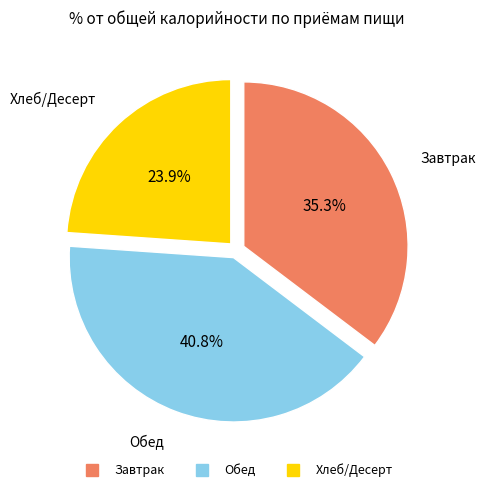

Does any single category account for the majority?

No